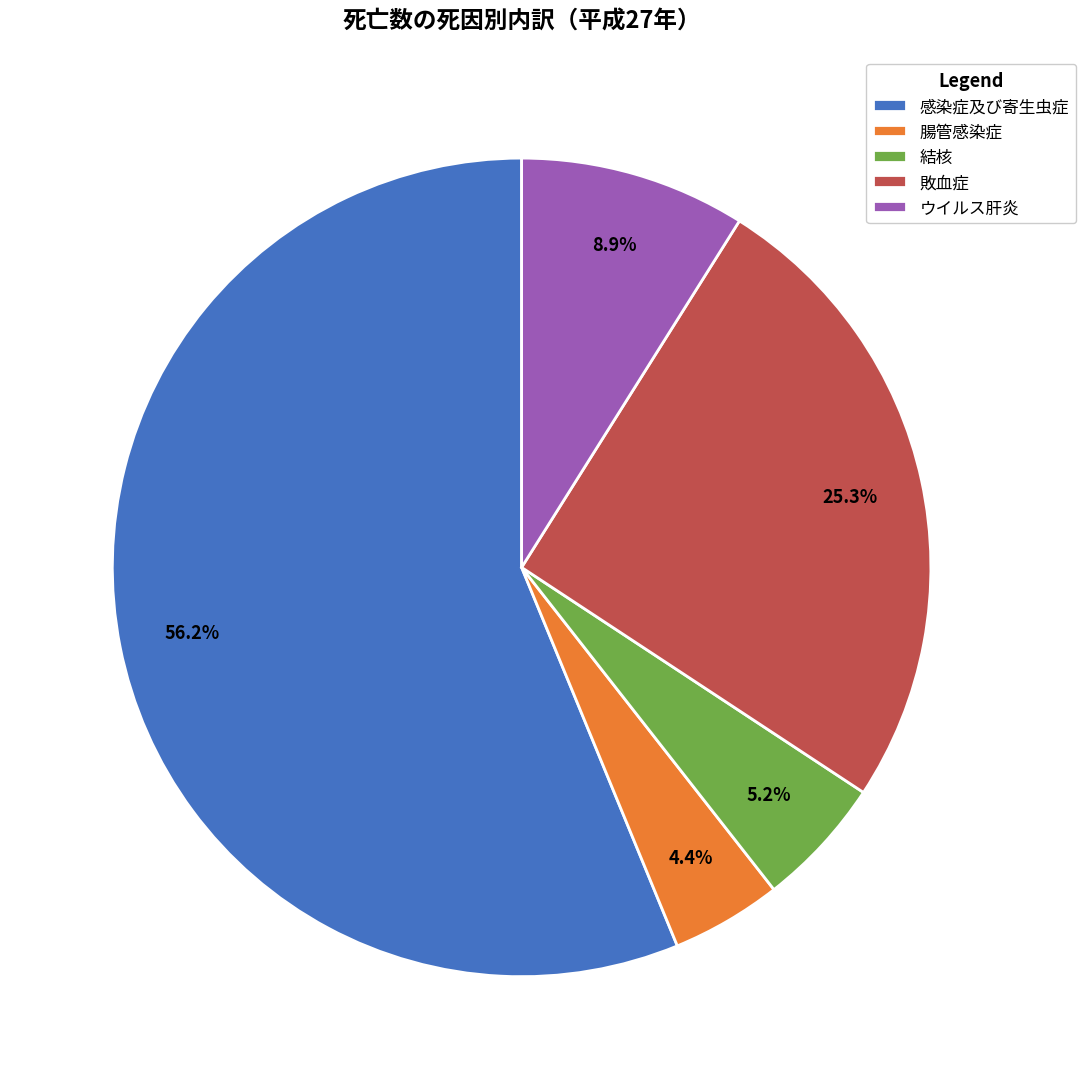

To the nearest percent, what is the combined percentage of ウイルス肝炎 and 敗血症?

34%